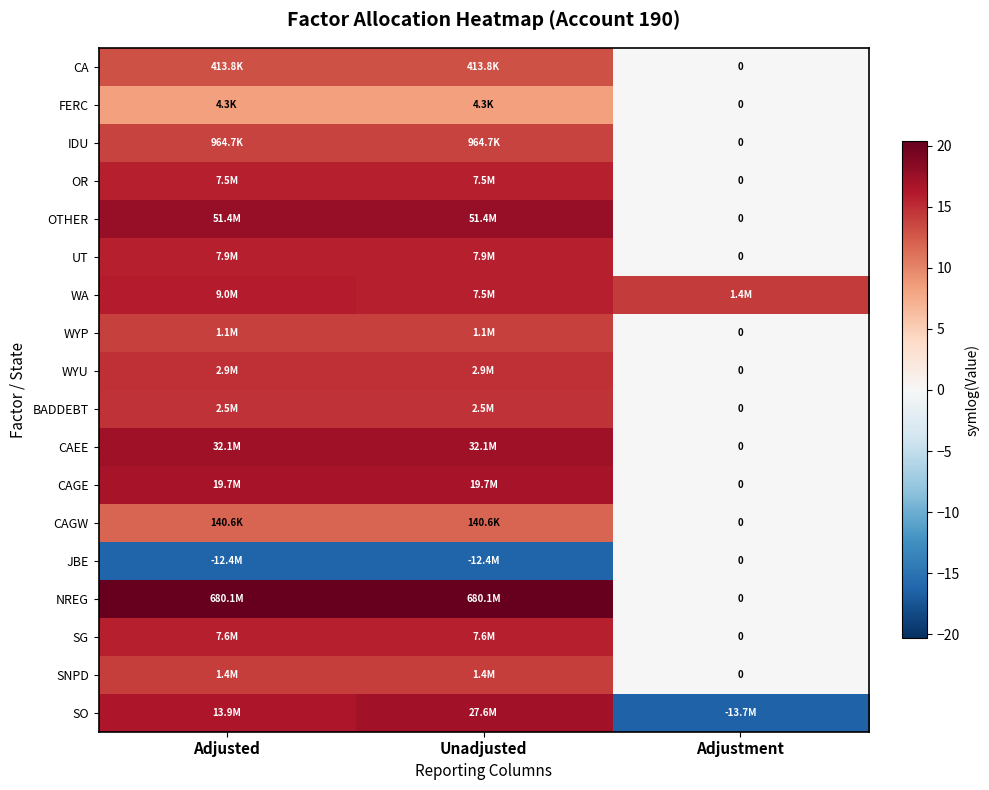

What is the minimum value shown in the chart?

-16.4